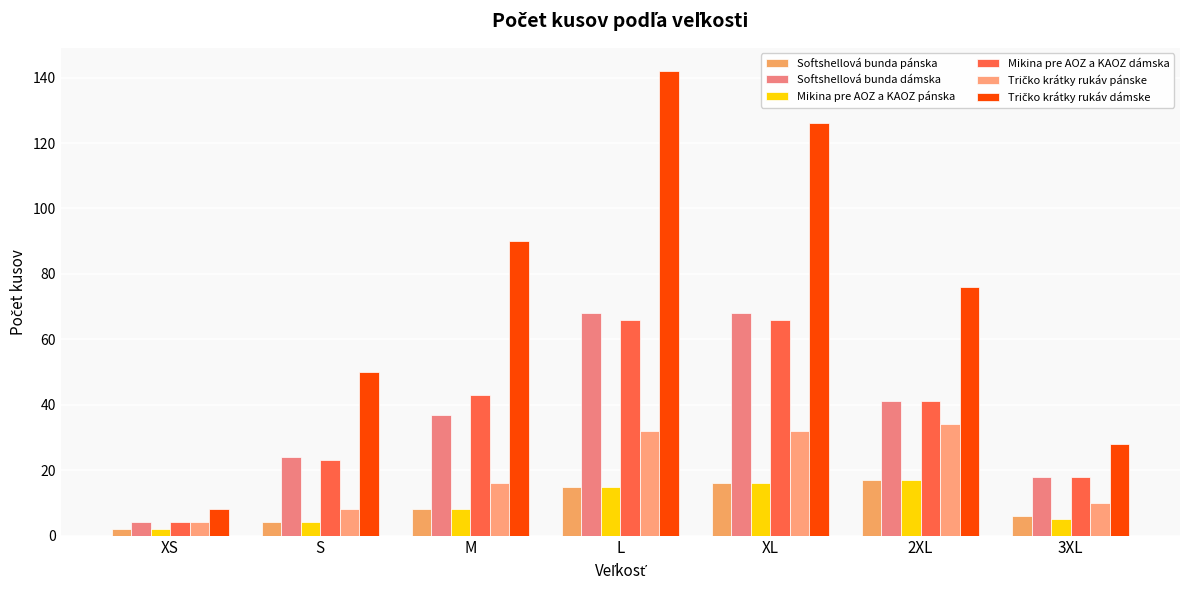

Does the chart contain stacked bars?

No